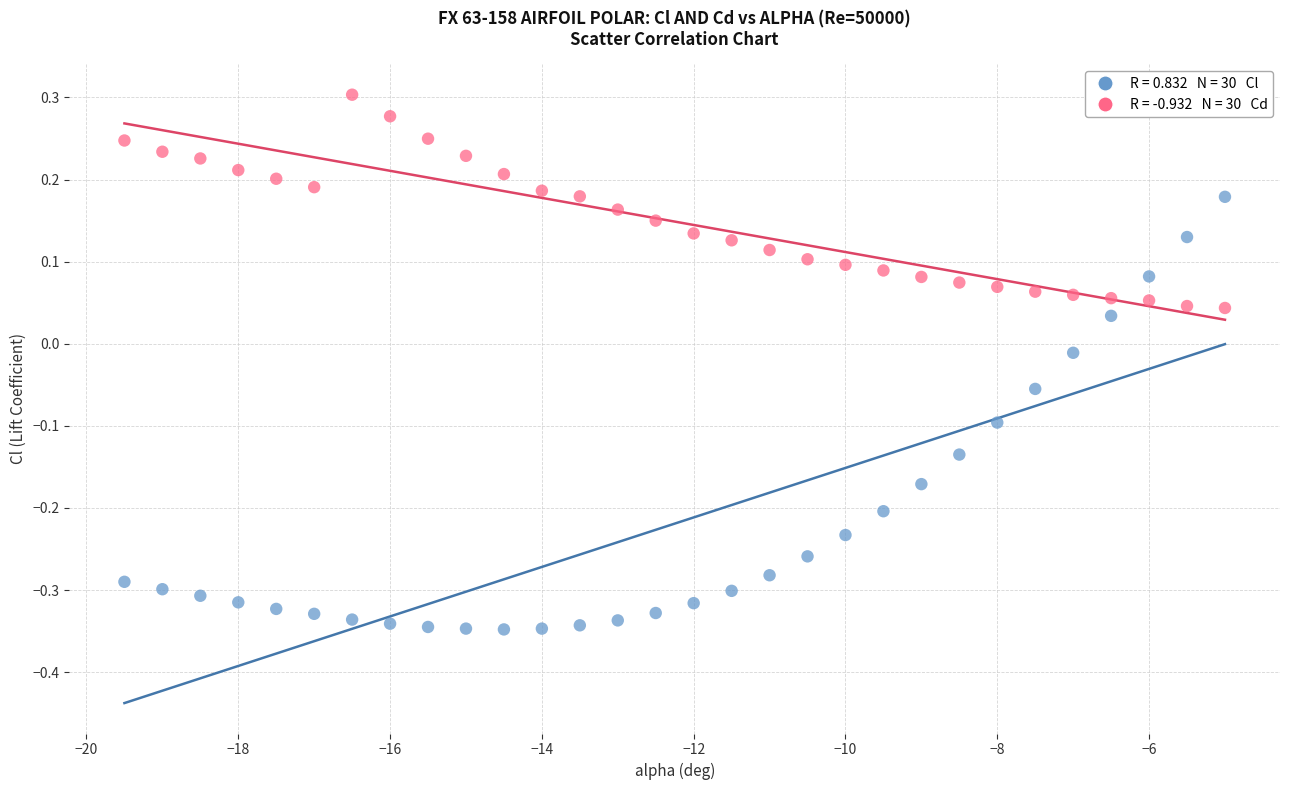

Across all data points, what is the range of X values (max minus min)?

14.5